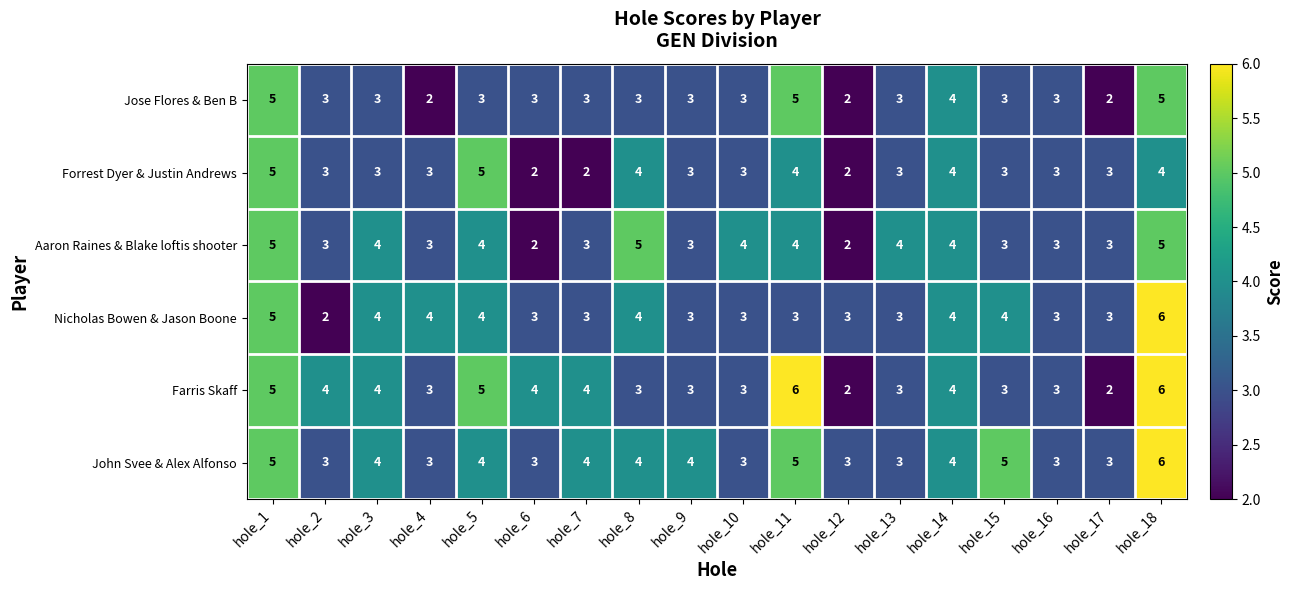

What is the difference between the second highest and second lowest values in the Forrest Dyer & Justin Andrews series?

3